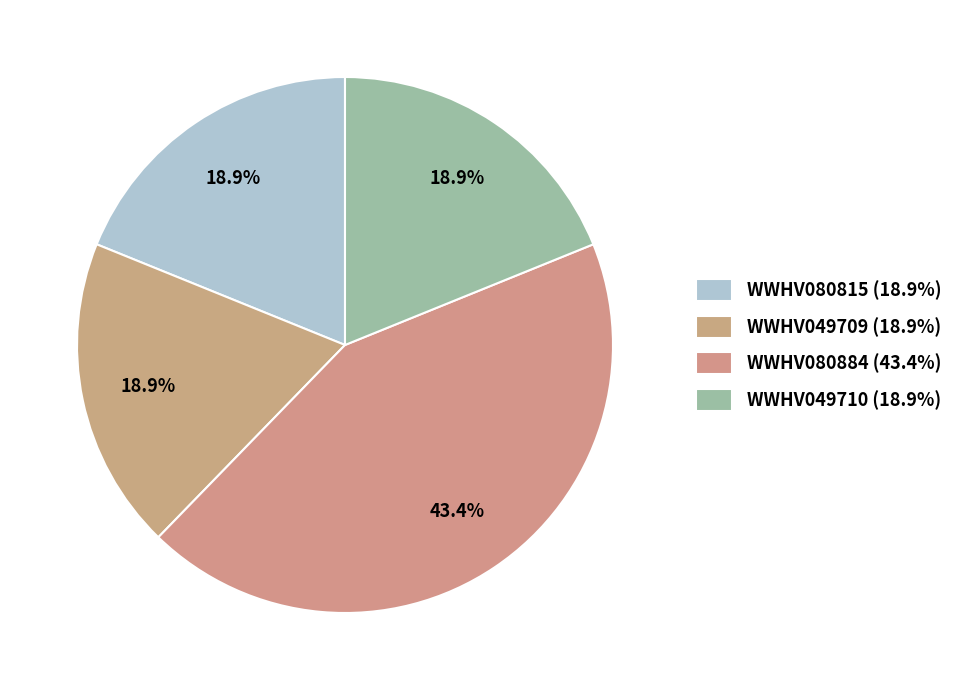

How many segments does this pie chart have?

4